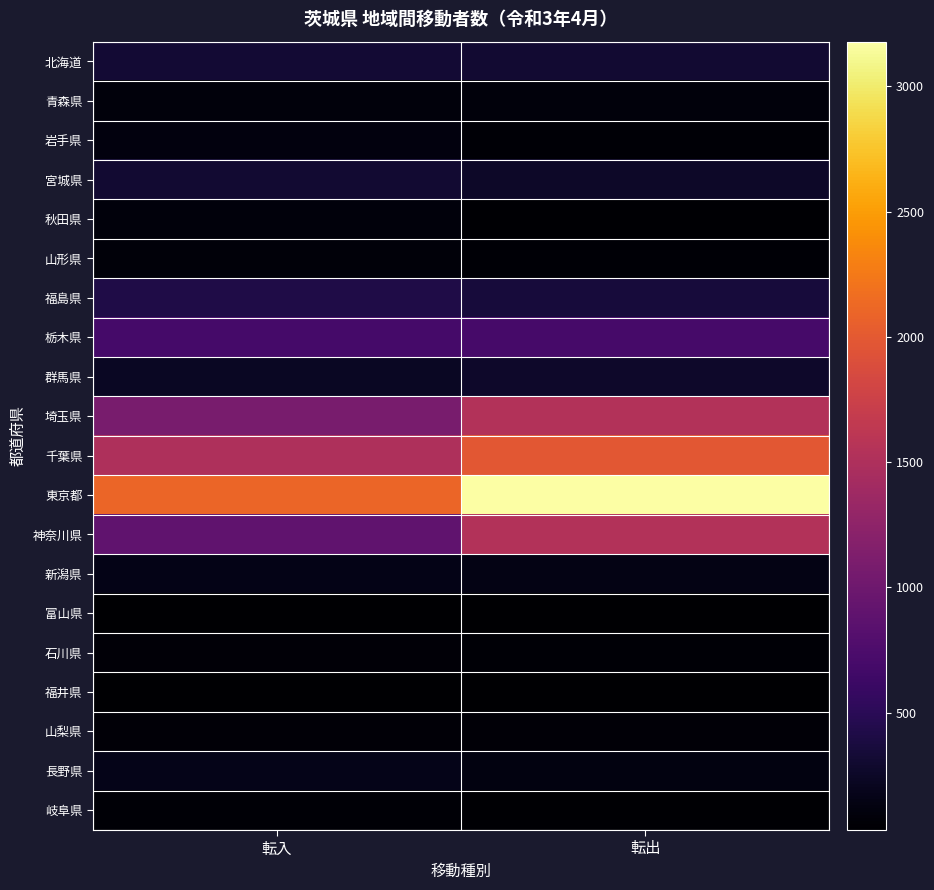

What is the minimum value shown in the chart?

31